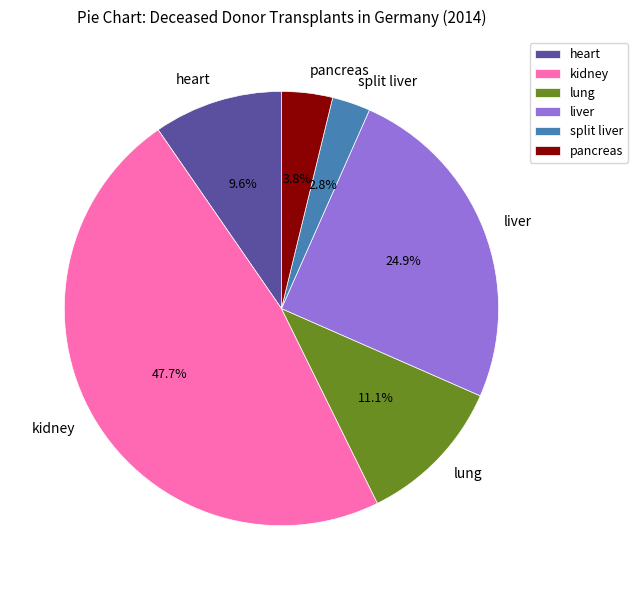

To the nearest percent, what is the difference between the largest and smallest slice percentages?

45%